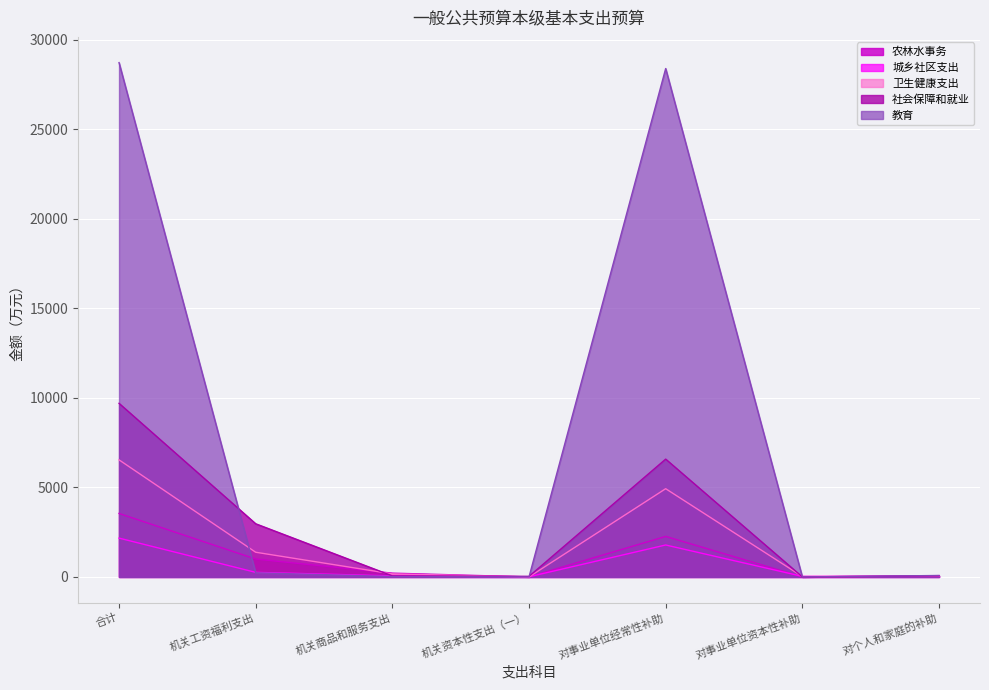

What is the label of the 5th point from the left?

对事业单位经常性补助